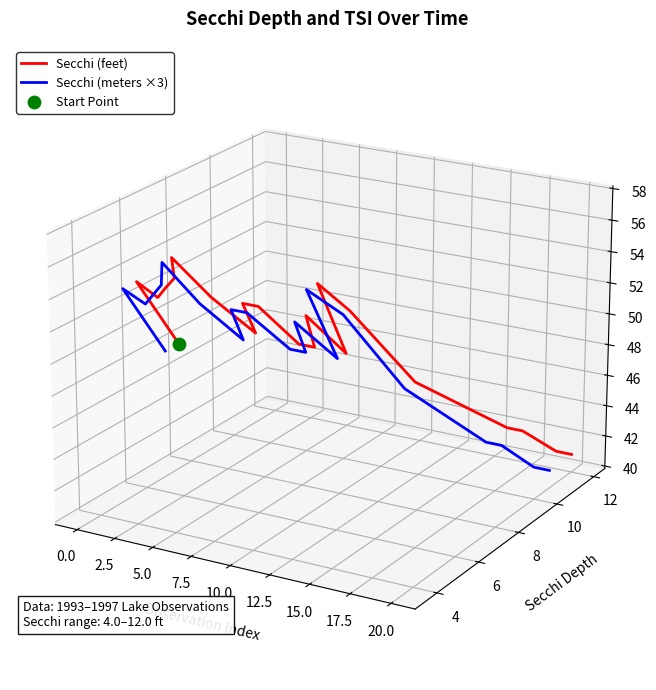

At how many categories does at least one series exceed 0?

16